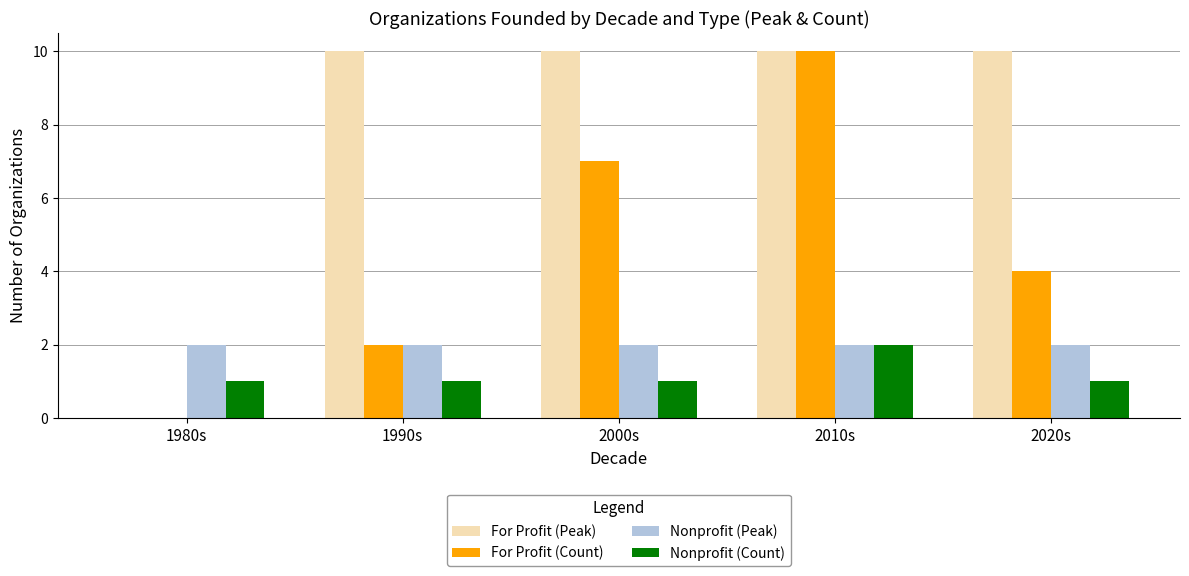

At which label is For Profit (Count) closest to 5?

2020s